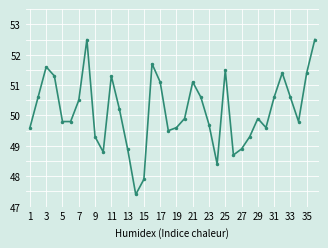

Does the chart have visible grid lines?

Yes